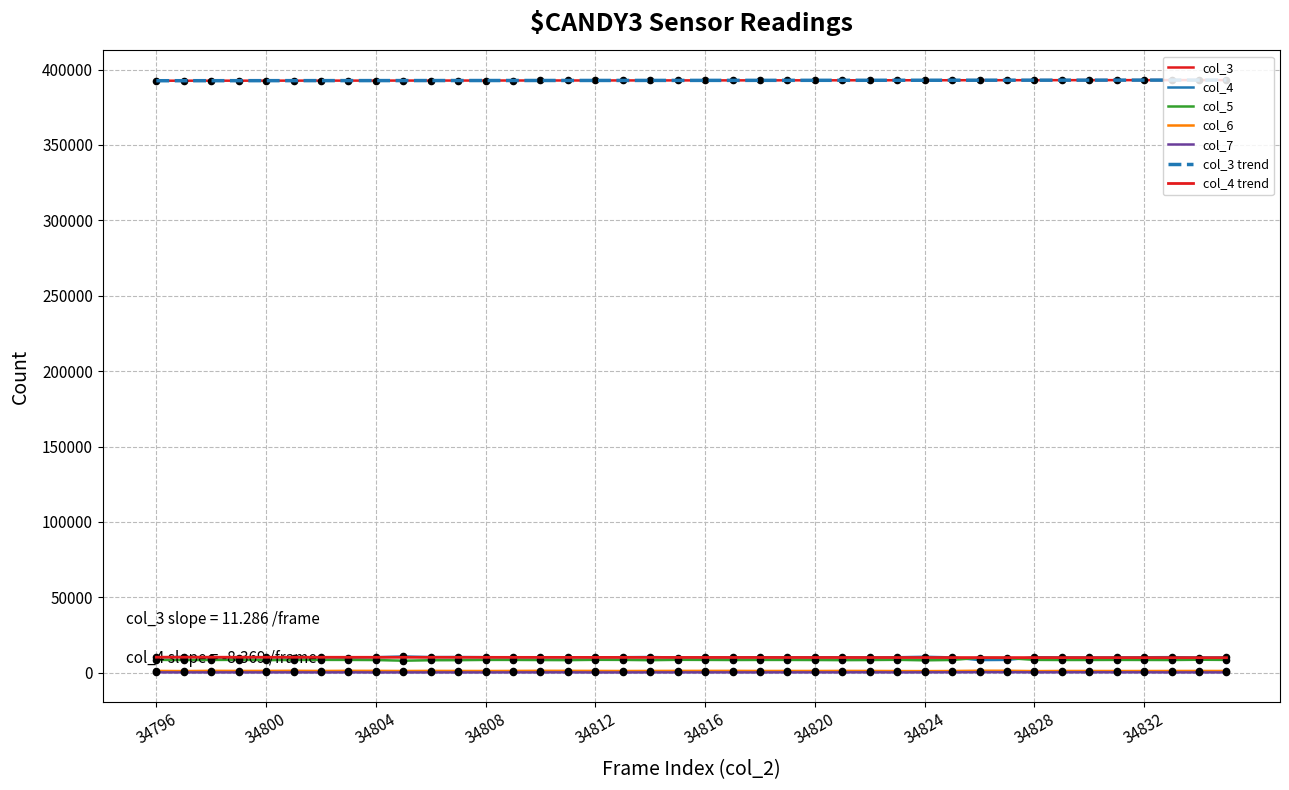

Which series has the widest spread of Y values?

col_4